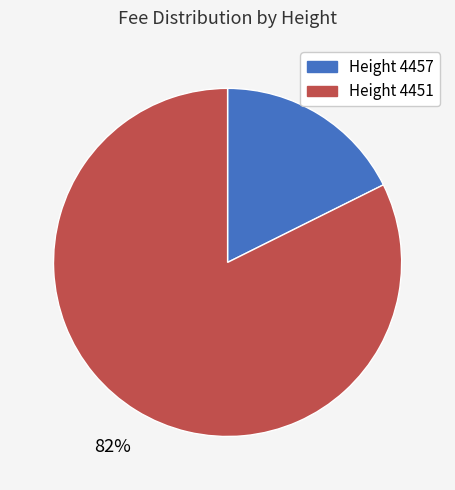

Is there any slice that represents more than half of the pie?

Yes